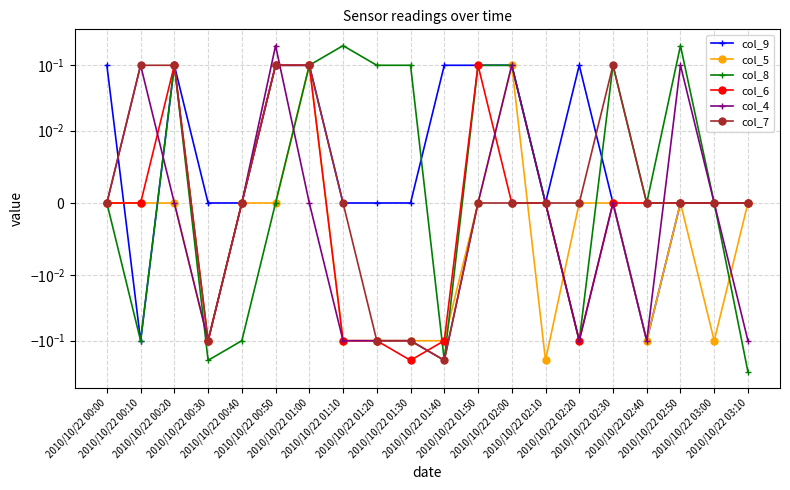

Reading right to left, what are all the values shown in this chart?

col_9: 2010/10/22 03:10=0.0	2010/10/22 03:00=0.0	2010/10/22 02:50=-0.0	2010/10/22 02:40=-0.1	2010/10/22 02:30=0.0	2010/10/22 02:20=0.1	2010/10/22 02:10=-0.0	2010/10/22 02:00=0.1	2010/10/22 01:50=0.1	2010/10/22 01:40=0.1	2010/10/22 01:30=0.0	2010/10/22 01:20=0.0	2010/10/22 01:10=0.0	2010/10/22 01:00=0.1	2010/10/22 00:50=0.1	2010/10/22 00:40=-0.0	2010/10/22 00:30=0.0	2010/10/22 00:20=0.1	2010/10/22 00:10=-0.1	2010/10/22 00:00=0.1
col_5: 2010/10/22 03:10=-0.0	2010/10/22 03:00=-0.1	2010/10/22 02:50=0.0	2010/10/22 02:40=-0.1	2010/10/22 02:30=0.0	2010/10/22 02:20=0.0	2010/10/22 02:10=-0.2	2010/10/22 02:00=0.1	2010/10/22 01:50=0.0	2010/10/22 01:40=-0.1	2010/10/22 01:30=-0.1	2010/10/22 01:20=-0.1	2010/10/22 01:10=-0.1	2010/10/22 01:00=0.1	2010/10/22 00:50=-0.0	2010/10/22 00:40=-0.0	2010/10/22 00:30=-0.1	2010/10/22 00:20=0.0	2010/10/22 00:10=-0.0	2010/10/22 00:00=-0.0
col_8: 2010/10/22 03:10=-0.3	2010/10/22 03:00=0.0	2010/10/22 02:50=0.2	2010/10/22 02:40=-0.0	2010/10/22 02:30=0.1	2010/10/22 02:20=-0.1	2010/10/22 02:10=0.0	2010/10/22 02:00=0.1	2010/10/22 01:50=0.1	2010/10/22 01:40=-0.2	2010/10/22 01:30=0.1	2010/10/22 01:20=0.1	2010/10/22 01:10=0.2	2010/10/22 01:00=0.1	2010/10/22 00:50=-0.0	2010/10/22 00:40=-0.1	2010/10/22 00:30=-0.2	2010/10/22 00:20=0.1	2010/10/22 00:10=-0.1	2010/10/22 00:00=-0.0
col_6: 2010/10/22 03:10=-0.0	2010/10/22 03:00=0.0	2010/10/22 02:50=0.0	2010/10/22 02:40=-0.0	2010/10/22 02:30=0.0	2010/10/22 02:20=-0.1	2010/10/22 02:10=0.0	2010/10/22 02:00=0.0	2010/10/22 01:50=0.1	2010/10/22 01:40=-0.1	2010/10/22 01:30=-0.2	2010/10/22 01:20=-0.1	2010/10/22 01:10=-0.1	2010/10/22 01:00=0.1	2010/10/22 00:50=0.1	2010/10/22 00:40=0.0	2010/10/22 00:30=-0.1	2010/10/22 00:20=0.1	2010/10/22 00:10=-0.0	2010/10/22 00:00=-0.0
col_4: 2010/10/22 03:10=-0.1	2010/10/22 03:00=0.0	2010/10/22 02:50=0.1	2010/10/22 02:40=-0.1	2010/10/22 02:30=0.0	2010/10/22 02:20=-0.1	2010/10/22 02:10=0.0	2010/10/22 02:00=0.1	2010/10/22 01:50=0.0	2010/10/22 01:40=-0.2	2010/10/22 01:30=-0.1	2010/10/22 01:20=-0.1	2010/10/22 01:10=-0.1	2010/10/22 01:00=0.0	2010/10/22 00:50=0.2	2010/10/22 00:40=0.0	2010/10/22 00:30=-0.1	2010/10/22 00:20=-0.0	2010/10/22 00:10=0.1	2010/10/22 00:00=-0.0
col_7: 2010/10/22 03:10=0.0	2010/10/22 03:00=0.0	2010/10/22 02:50=0.0	2010/10/22 02:40=-0.0	2010/10/22 02:30=0.1	2010/10/22 02:20=0.0	2010/10/22 02:10=-0.0	2010/10/22 02:00=0.0	2010/10/22 01:50=0.0	2010/10/22 01:40=-0.2	2010/10/22 01:30=-0.1	2010/10/22 01:20=-0.1	2010/10/22 01:10=-0.0	2010/10/22 01:00=0.1	2010/10/22 00:50=0.1	2010/10/22 00:40=-0.0	2010/10/22 00:30=-0.1	2010/10/22 00:20=0.1	2010/10/22 00:10=0.1	2010/10/22 00:00=-0.0